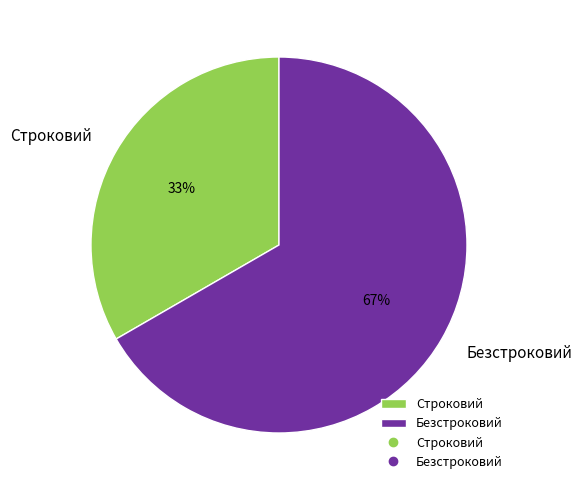

How many segments does this pie chart have?

2